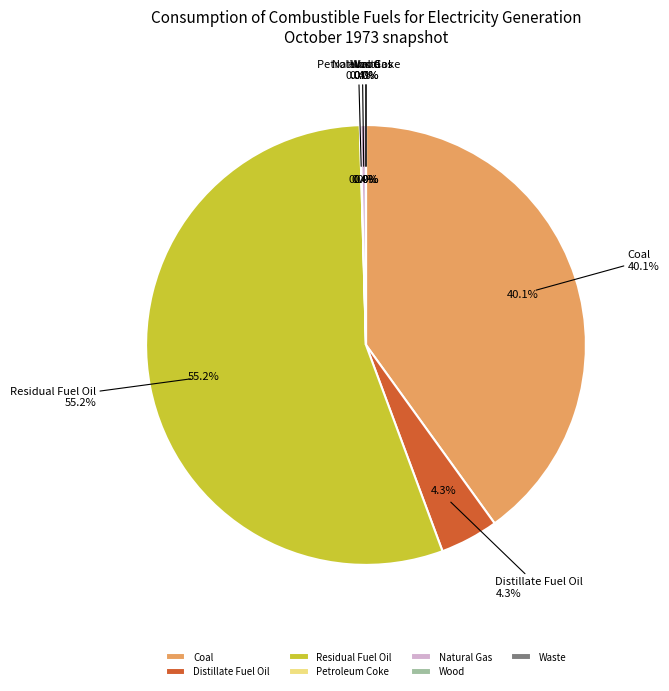

To the nearest percent, what percentage of the pie is Residual Fuel Oil?

55%